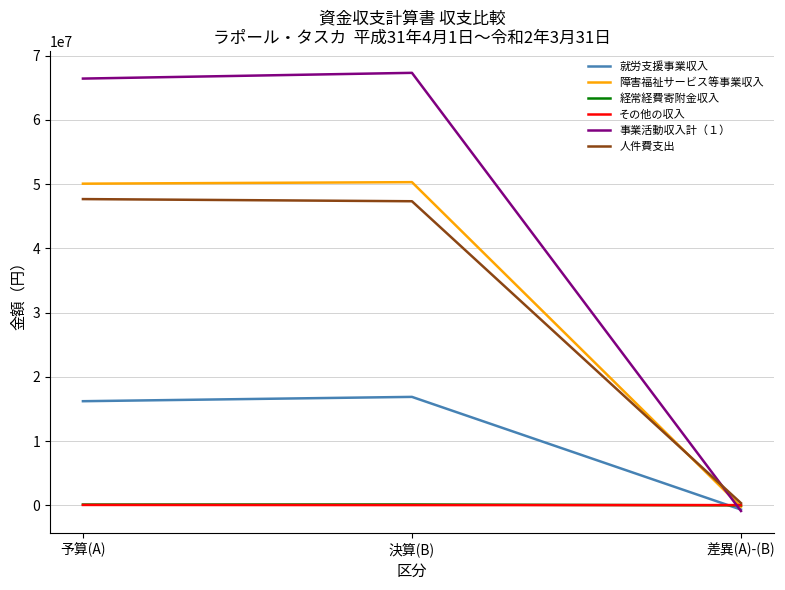

Does the chart display data point markers on the line(s)?

No